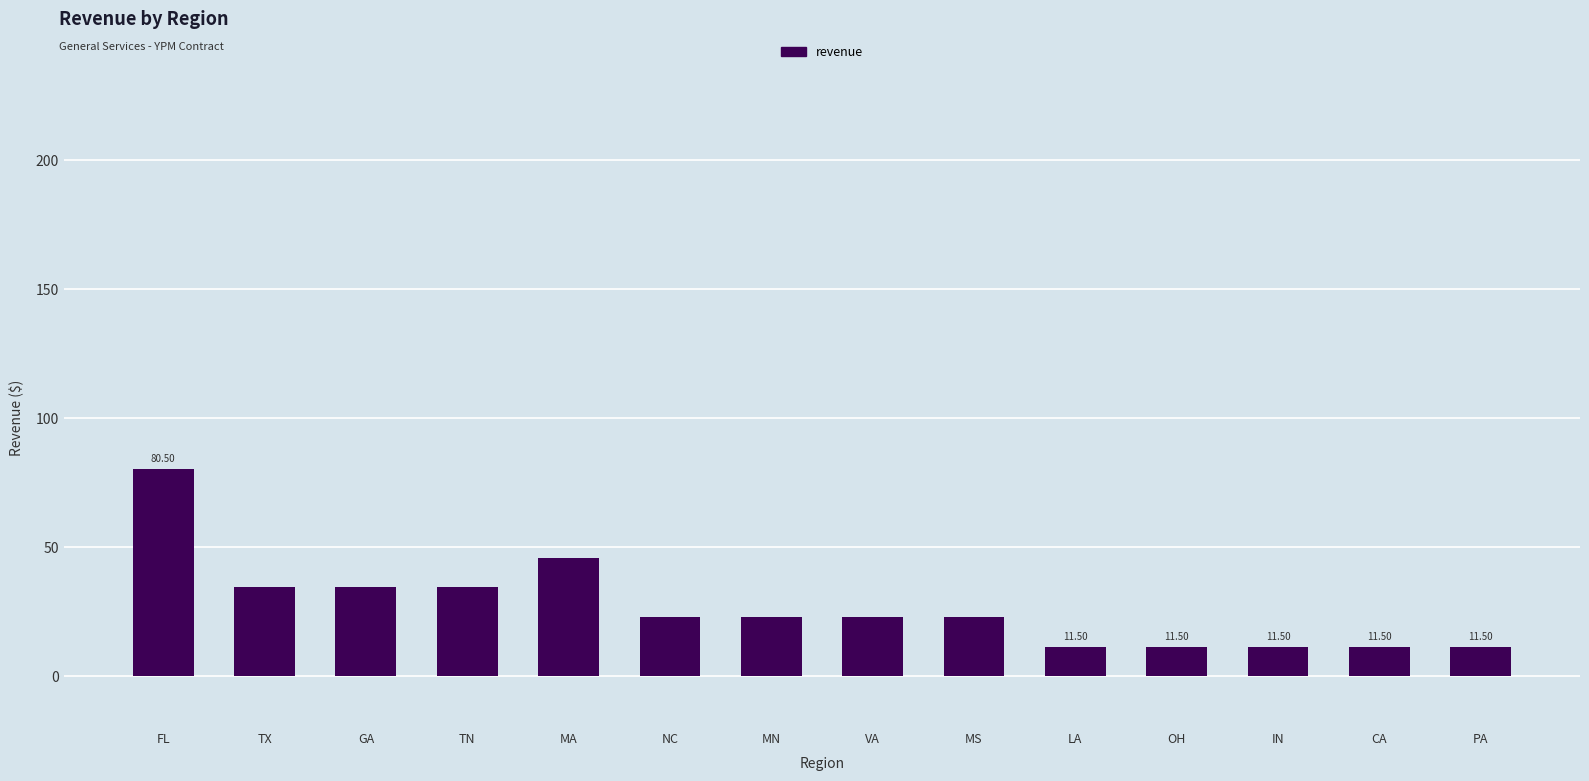

Where does the data first go above 23?

FL